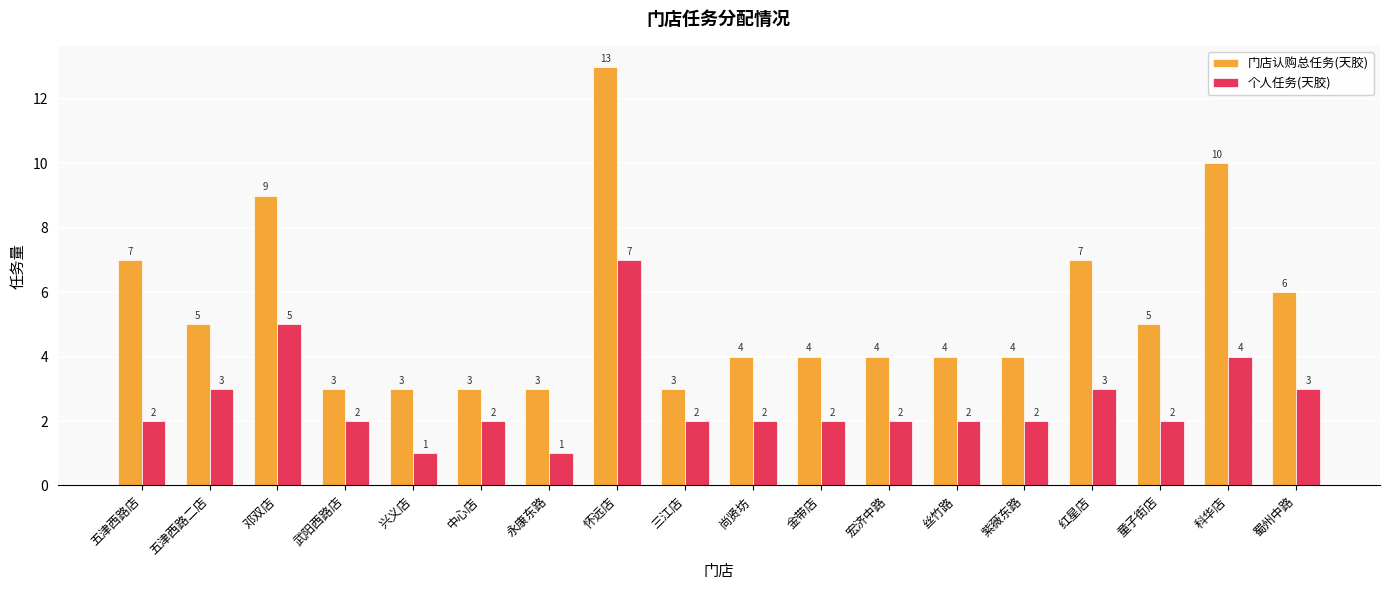

How many 门店认购总任务(天胶) values are between 3 and 7?

15